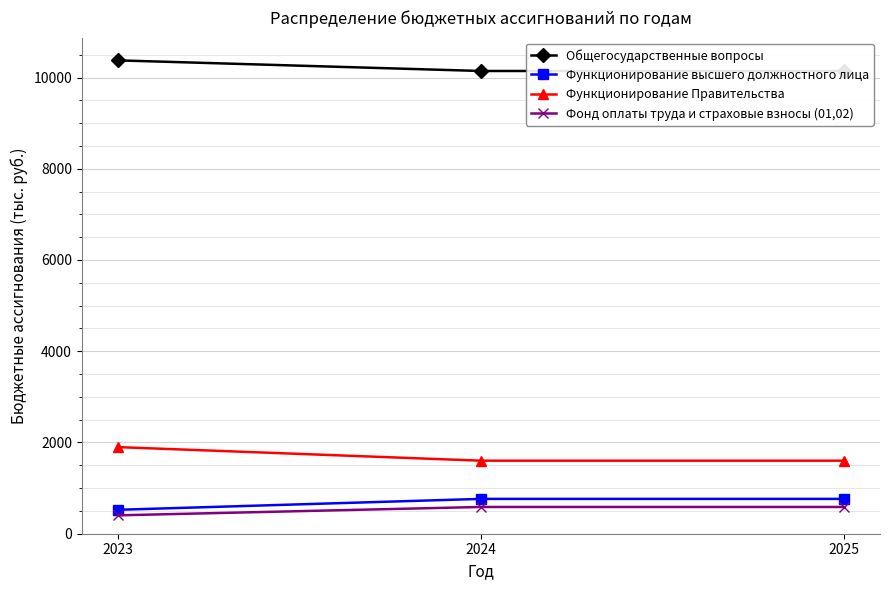

What is the total value across all series at 2023?

13201.6